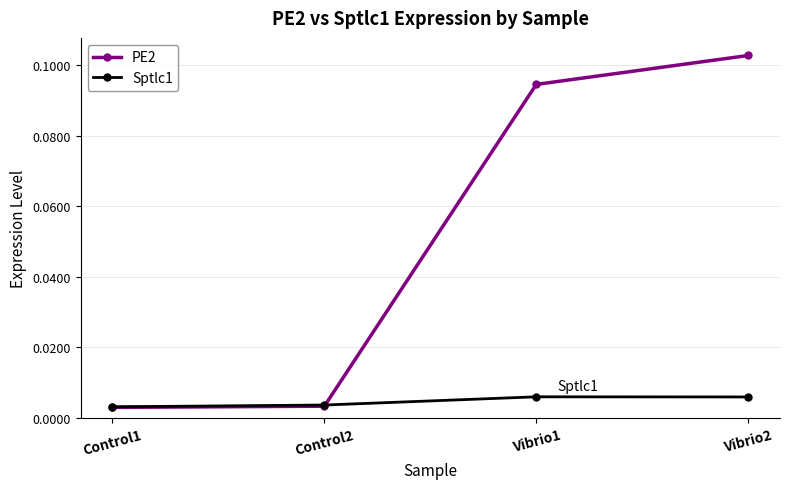

How many data points does each series have?

4